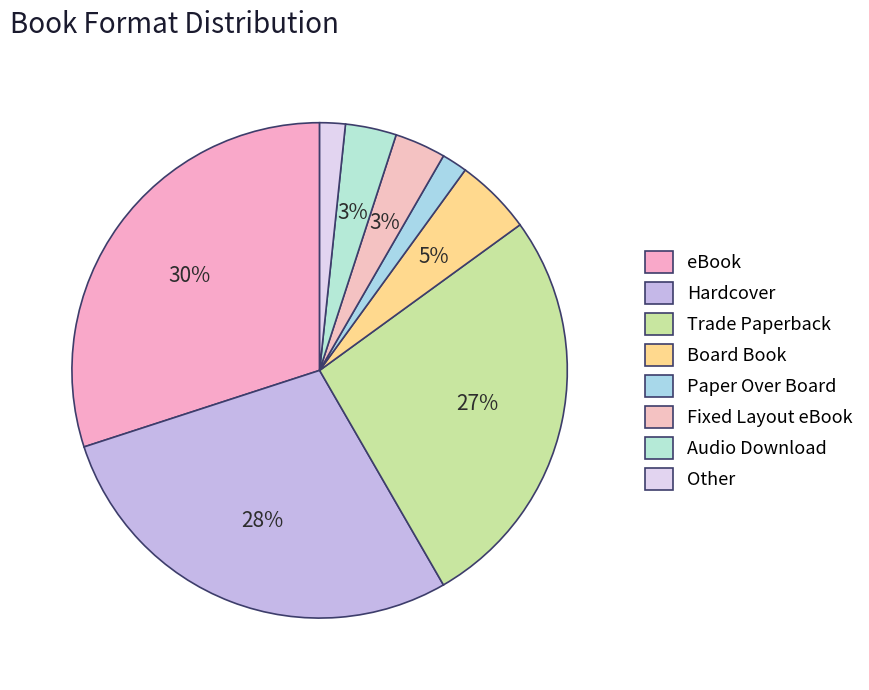

Count the number of slices in the pie.

8